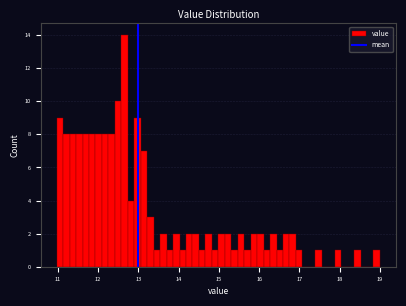

Read against the x-axis, roughly where is the centre of the tallest bar?

12.7